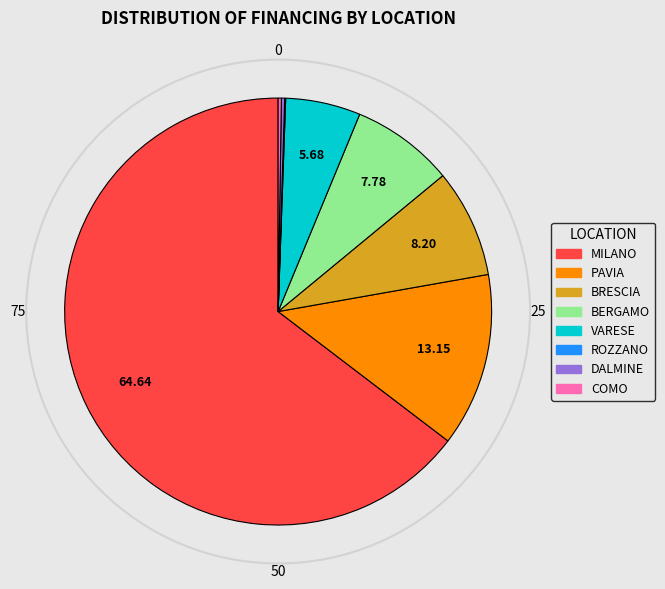

True or false: BERGAMO accounts for 2% of the total.

False